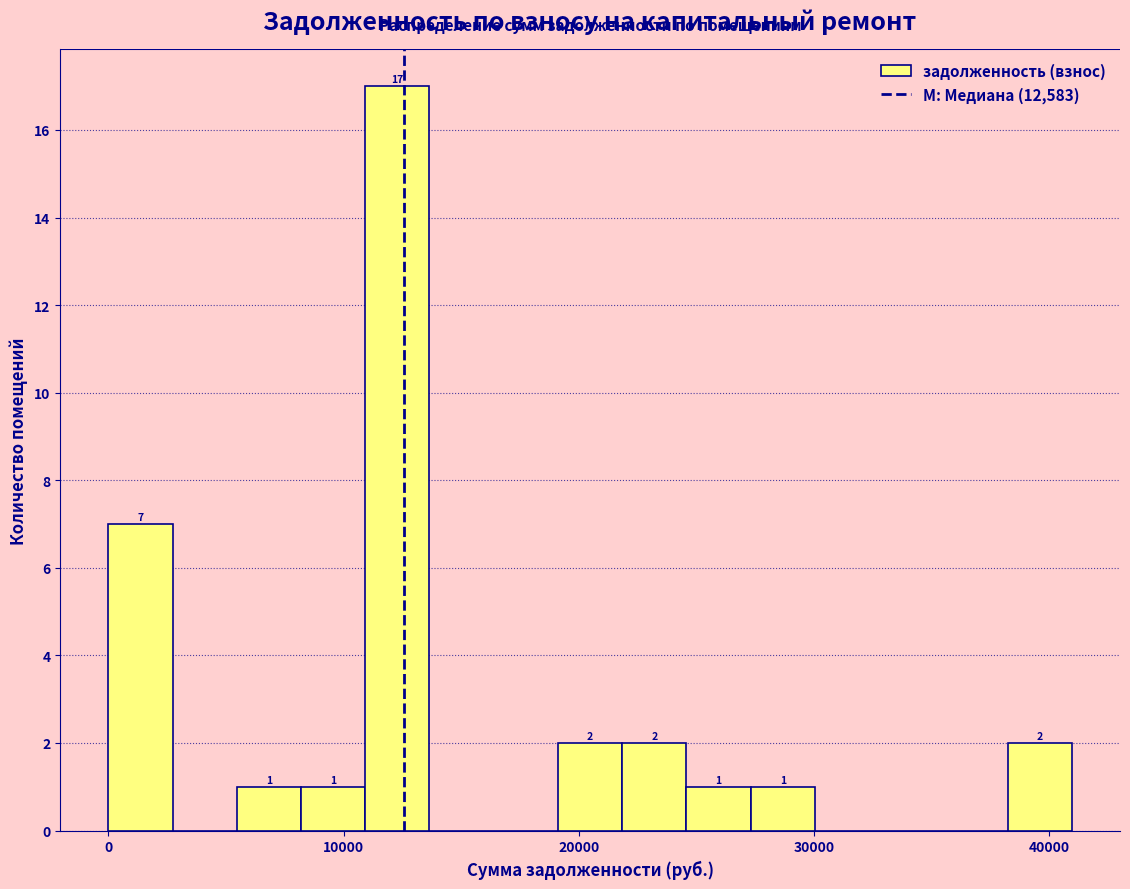

Read against the x-axis, roughly where is the centre of the tallest bar?

12000